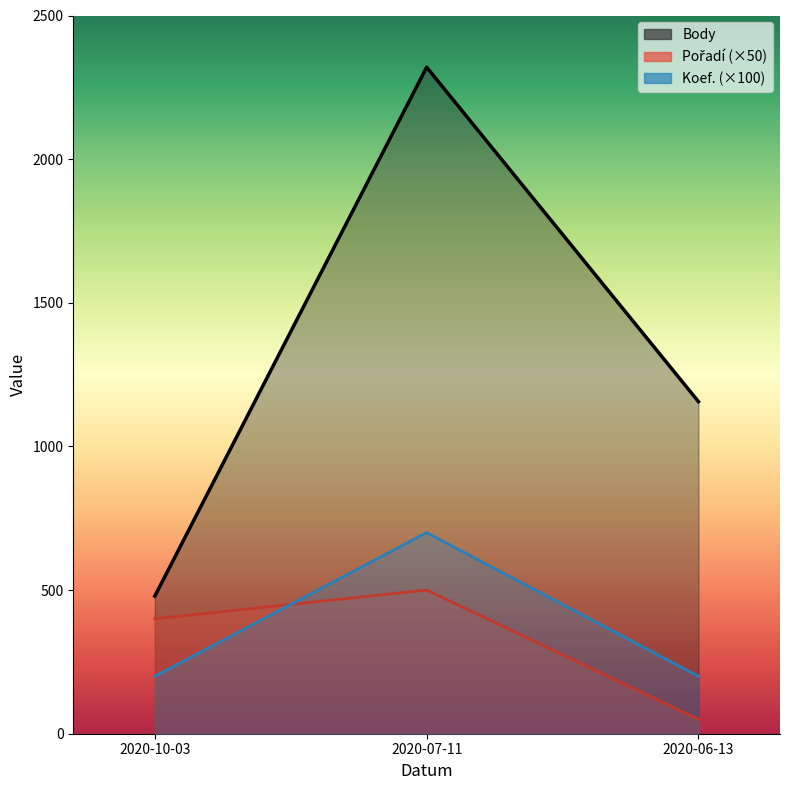

Where does the Pořadí series first go above 400?

2020-07-11